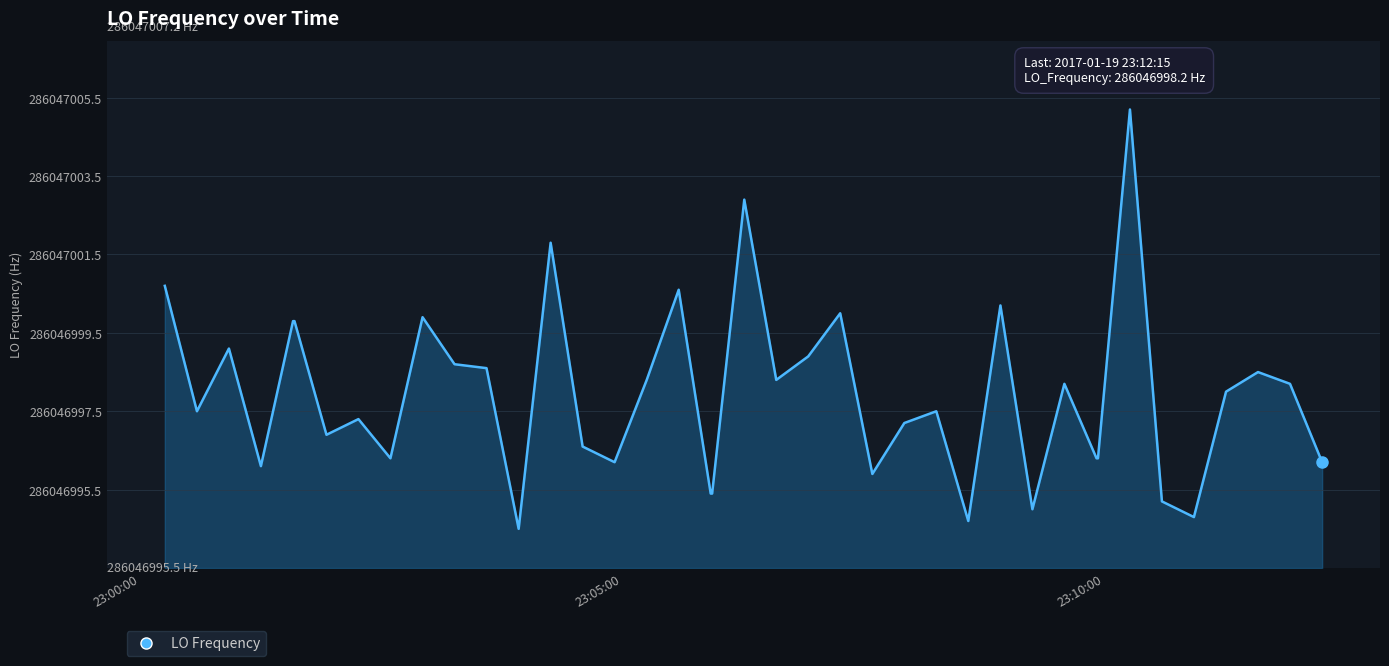

Does the chart have visible grid lines?

Yes